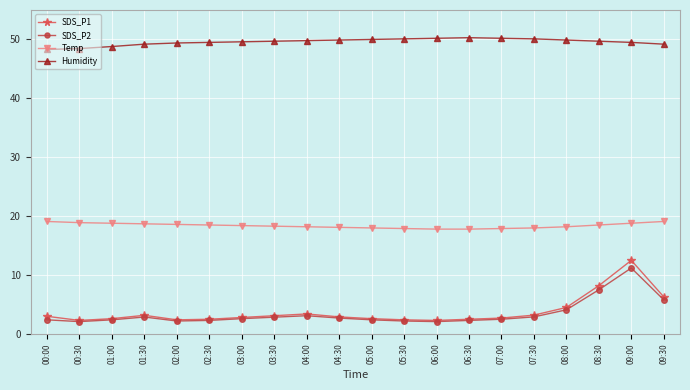

What is the smallest value displayed?

2.1